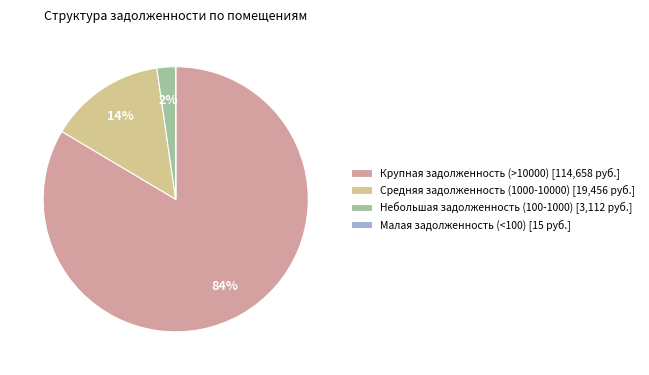

Does Крупная задолженность (>10000) [114,658 руб.] account for over 50% of the chart?

Yes